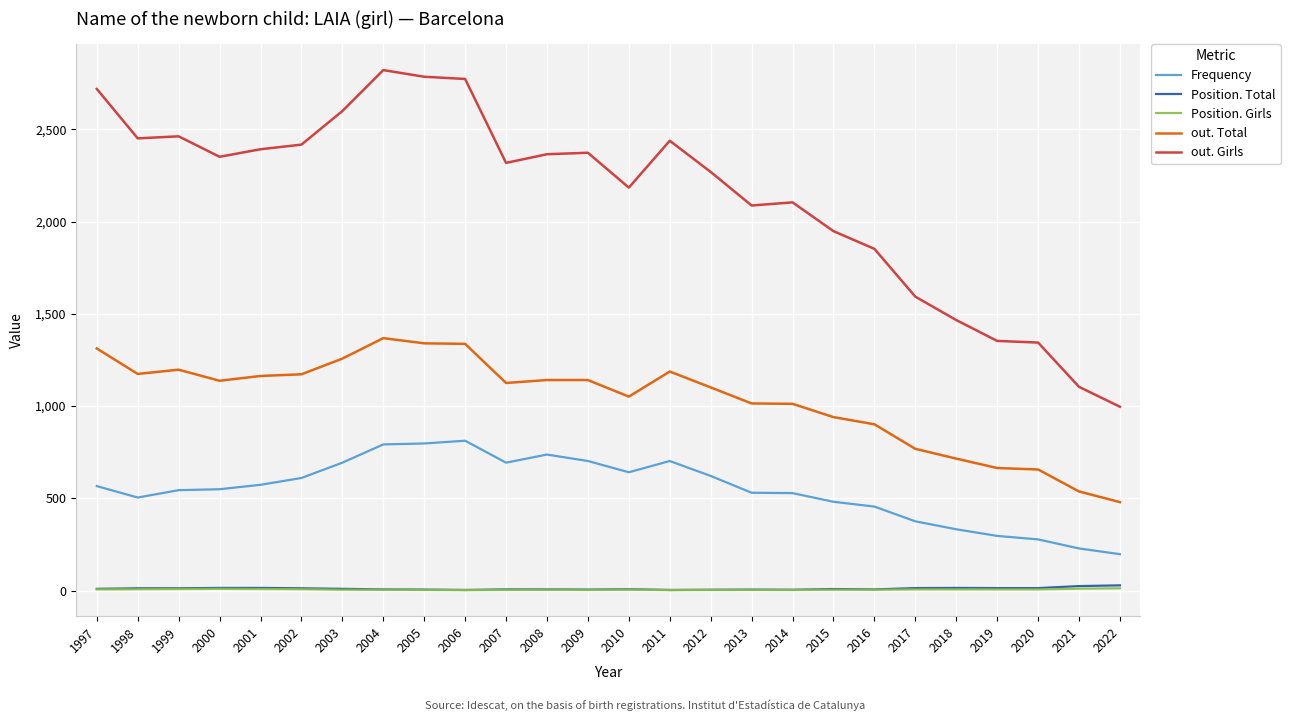

Which series has the largest total across all categories?

out. Girls